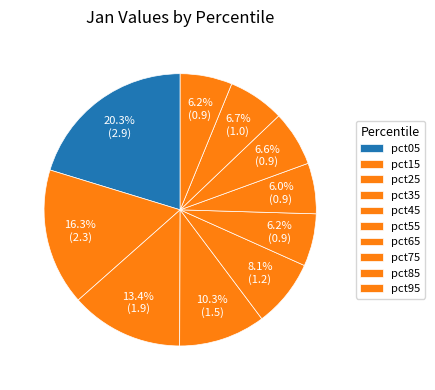

What percentage is the pct25 slice, to the nearest percent?

13%